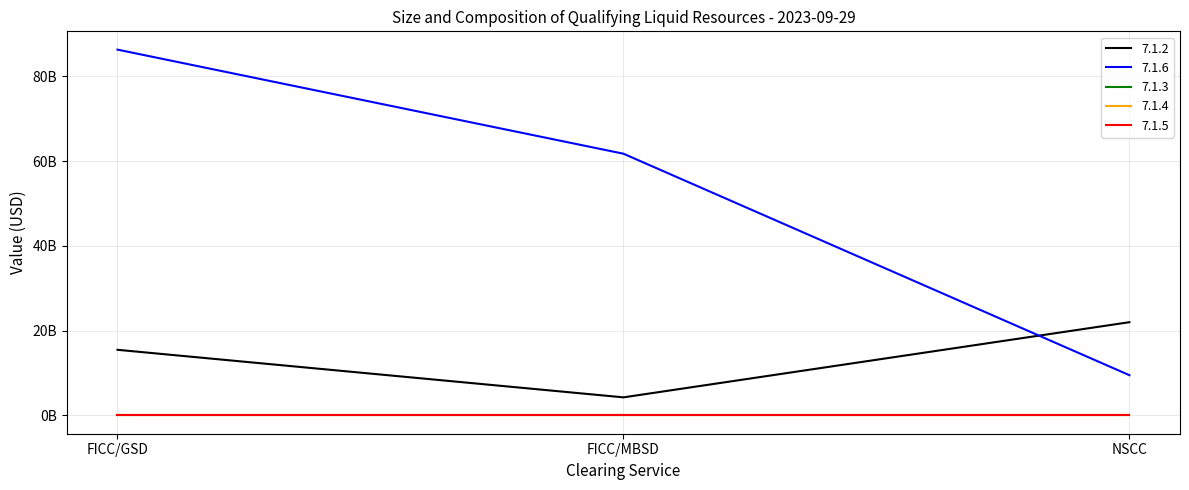

Is this an area chart (filled region under the line)?

No